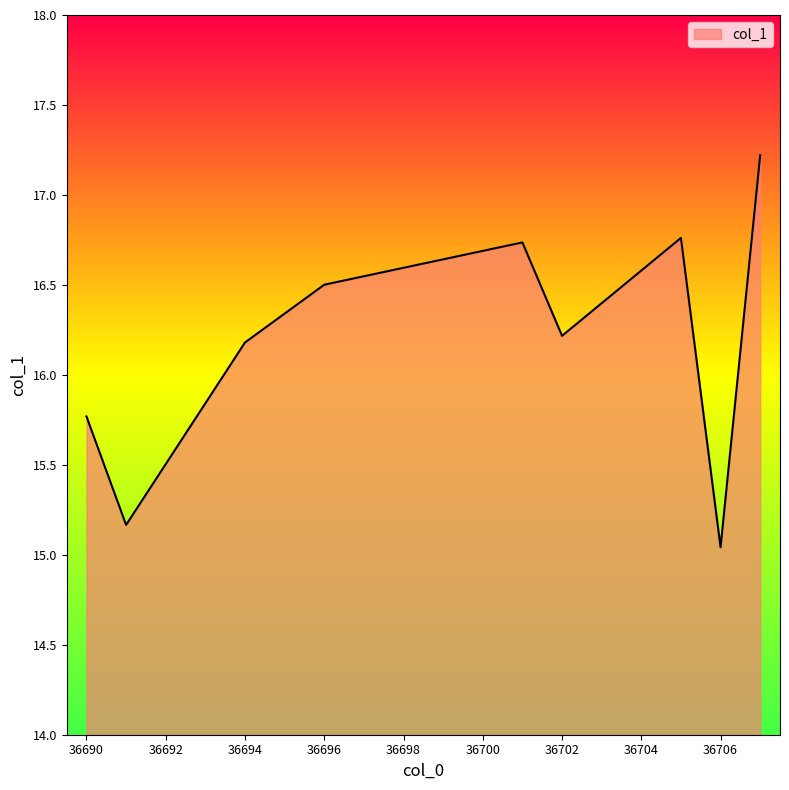

The chart shows a value of 11.6 at 36705. True or false?

False